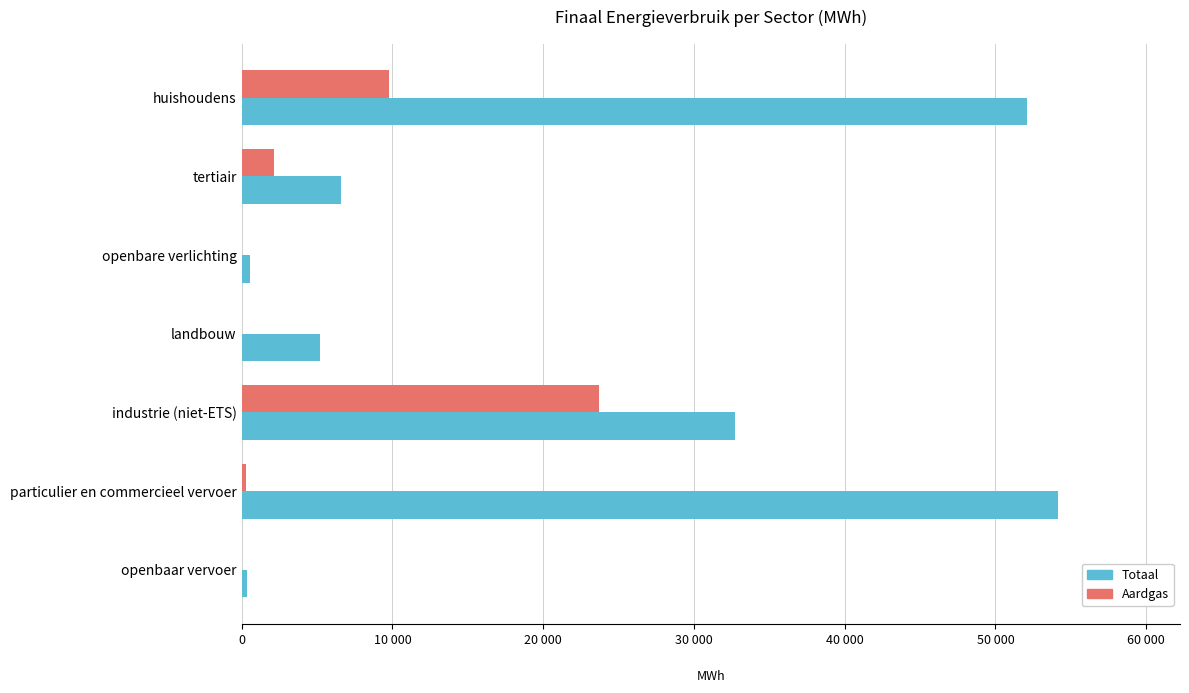

What is the sum of all Totaal values?

151623.4